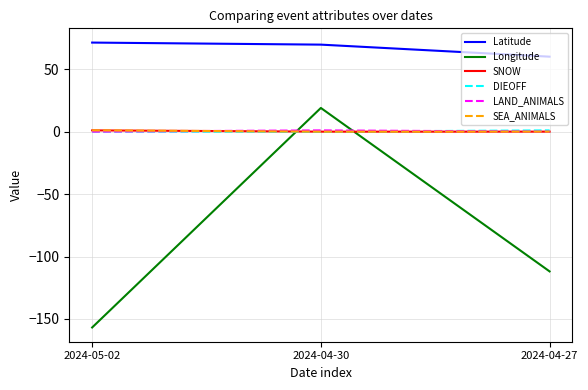

Which series changed the most between 2024-04-30 and 2024-04-27?

Longitude